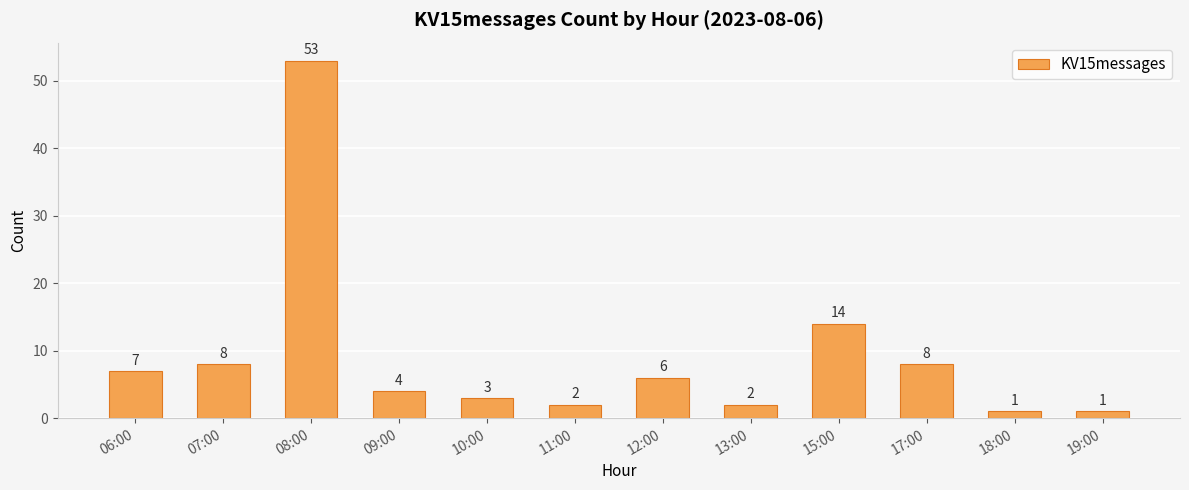

At which label does the data first exceed 6?

06:00